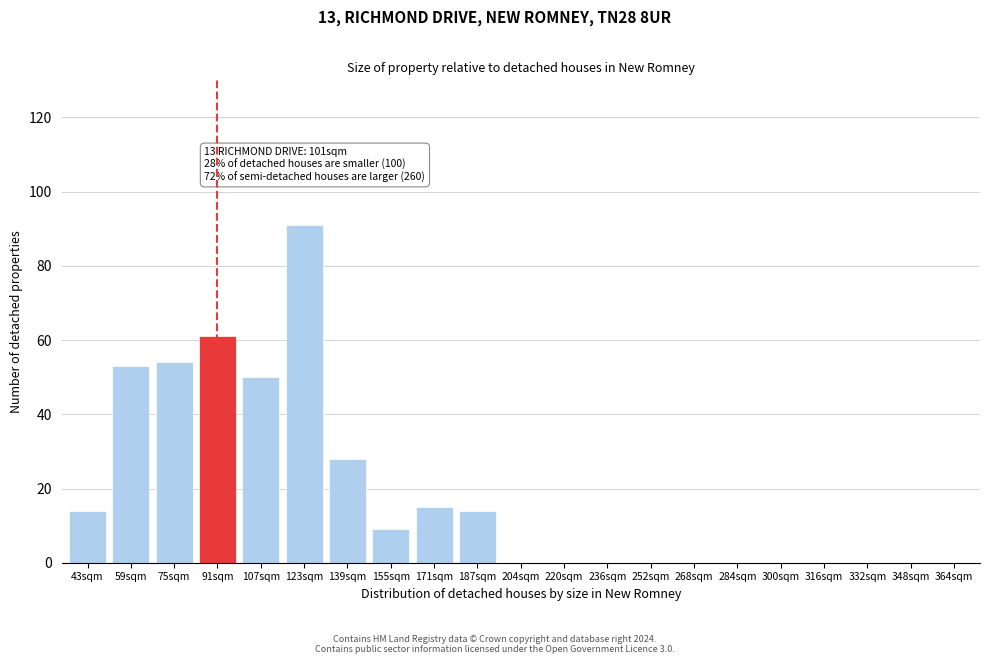

Reading right to left, what are all the values shown in this chart?

364sqm=0	348sqm=0	332sqm=0	316sqm=0	300sqm=0	284sqm=0	268sqm=0	252sqm=0	236sqm=0	220sqm=0	204sqm=0	187sqm=14	171sqm=15	155sqm=9	139sqm=28	123sqm=91	107sqm=50	91sqm=61	75sqm=54	59sqm=53	43sqm=14